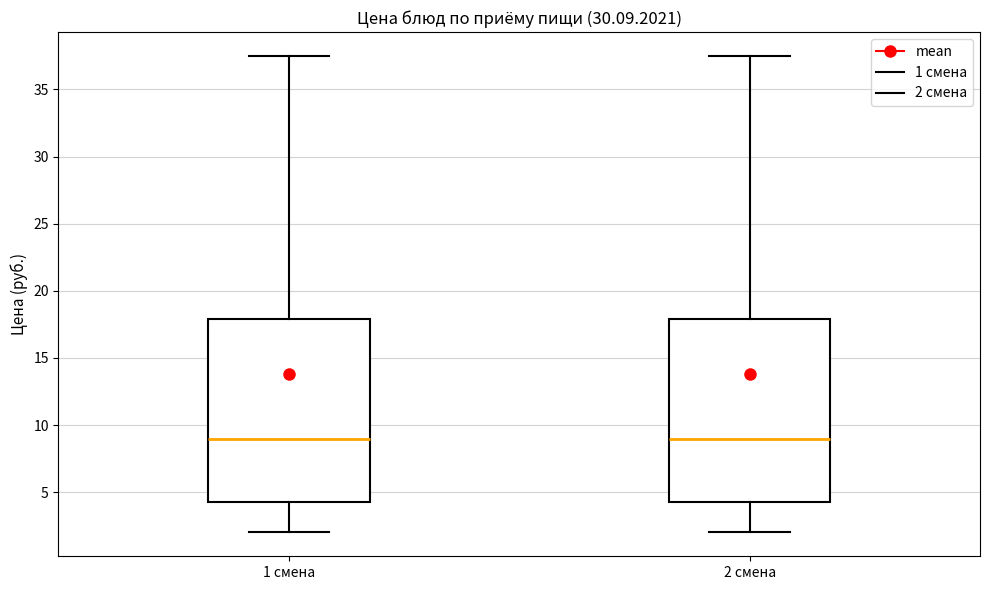

Reading left to right, read every box against the y-axis: the position of its median line, the range the box covers, and the ends of its whiskers. The values are not printed on the chart, so give them approximately, as read against the axis.

1 смена: median 9.0, box 4.0 to 18.0, whiskers 2.0 to 37.5
2 смена: median 9.0, box 4.0 to 18.0, whiskers 2.0 to 37.5